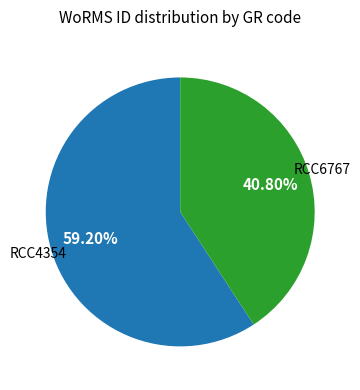

Rank the categories by value from lowest to highest.

RCC6767, RCC4354